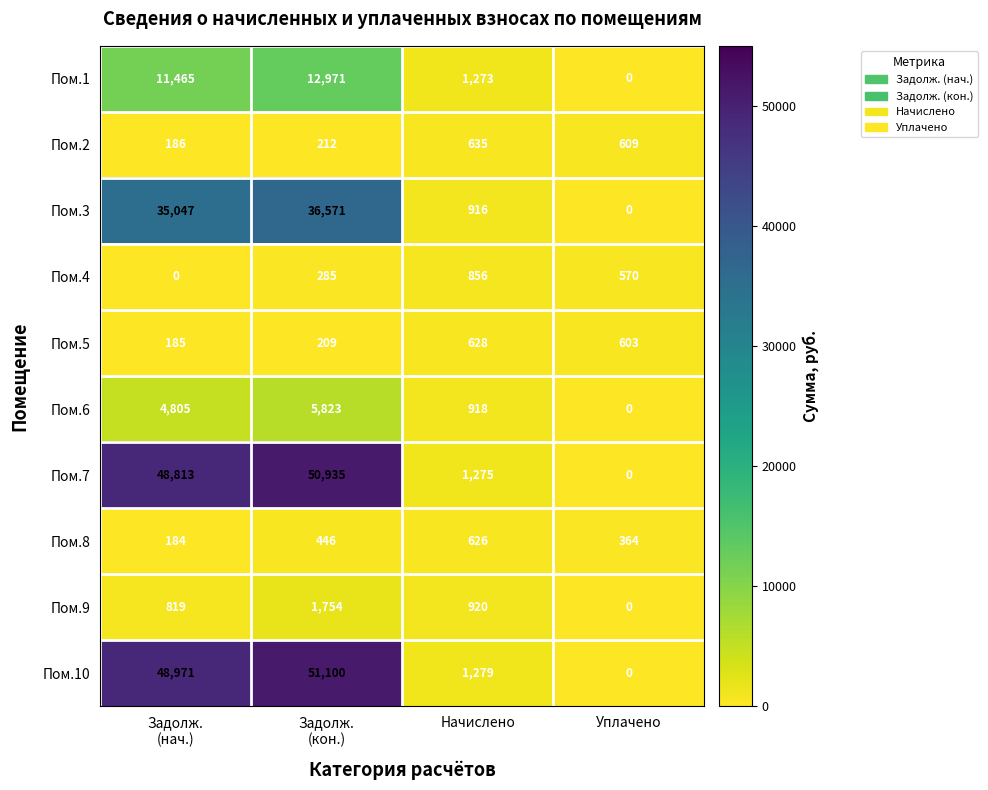

What is the spread (max minus min) of values at Задолж.
(нач.)?

48971